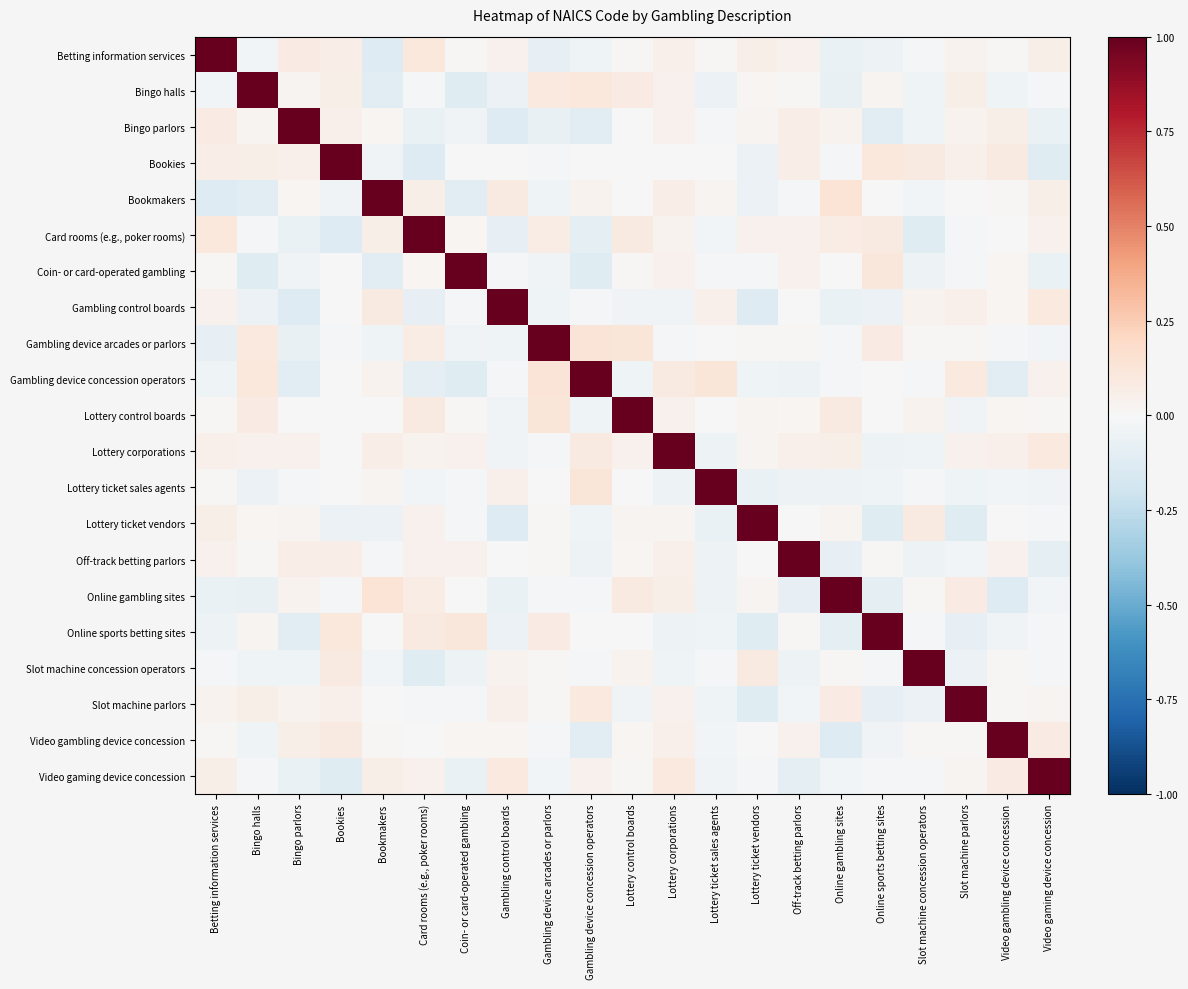

At which category does the chart reach its peak across all series?

Betting information services